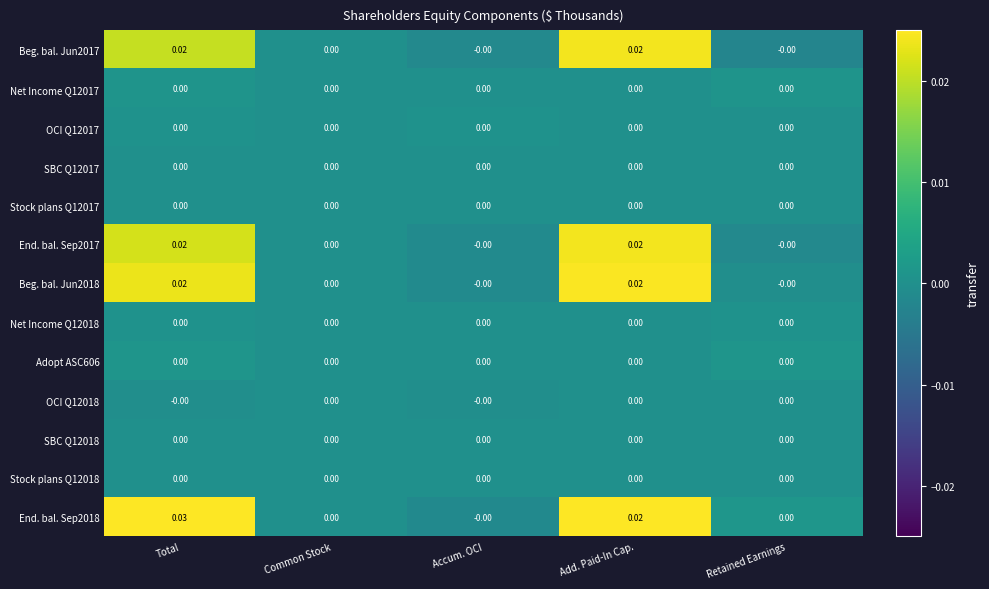

Which series has the largest total across all categories?

End. bal. Sep2018